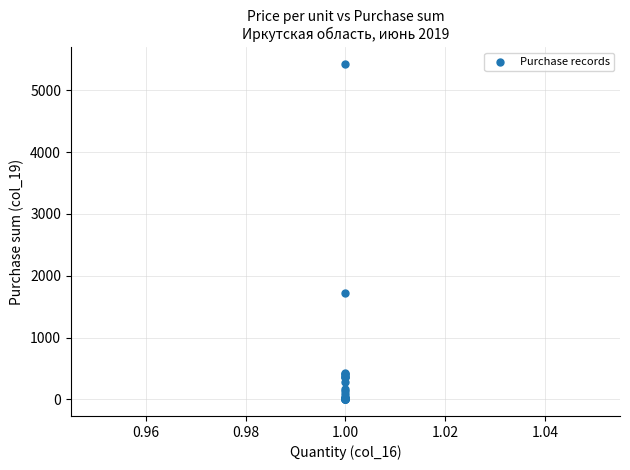

What Y value in the scatter plot is closest to 2716?

1718.6